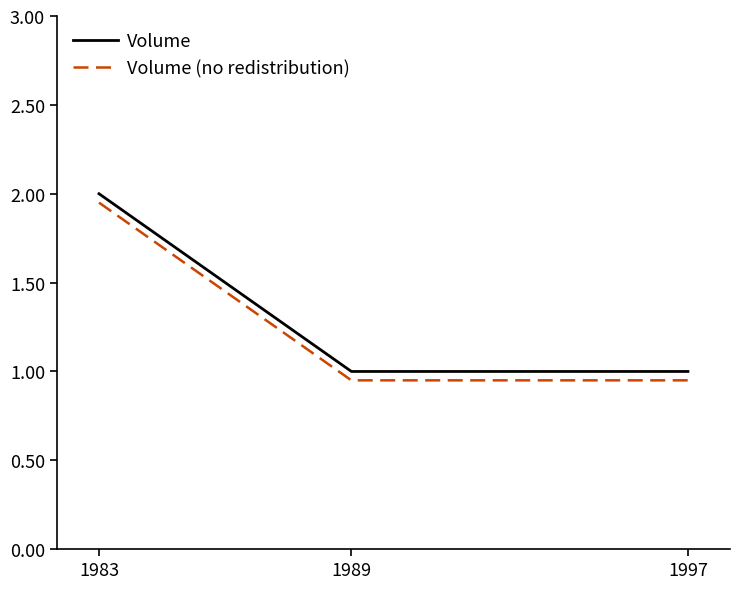

Which category has the highest value across all series?

1983